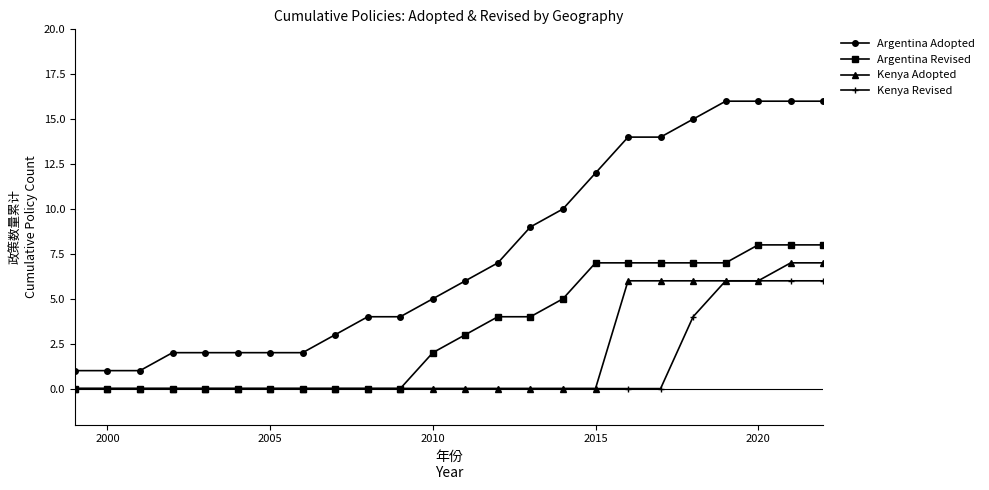

True or false: Argentina Revised and Argentina Adopted intersect in this chart.

False